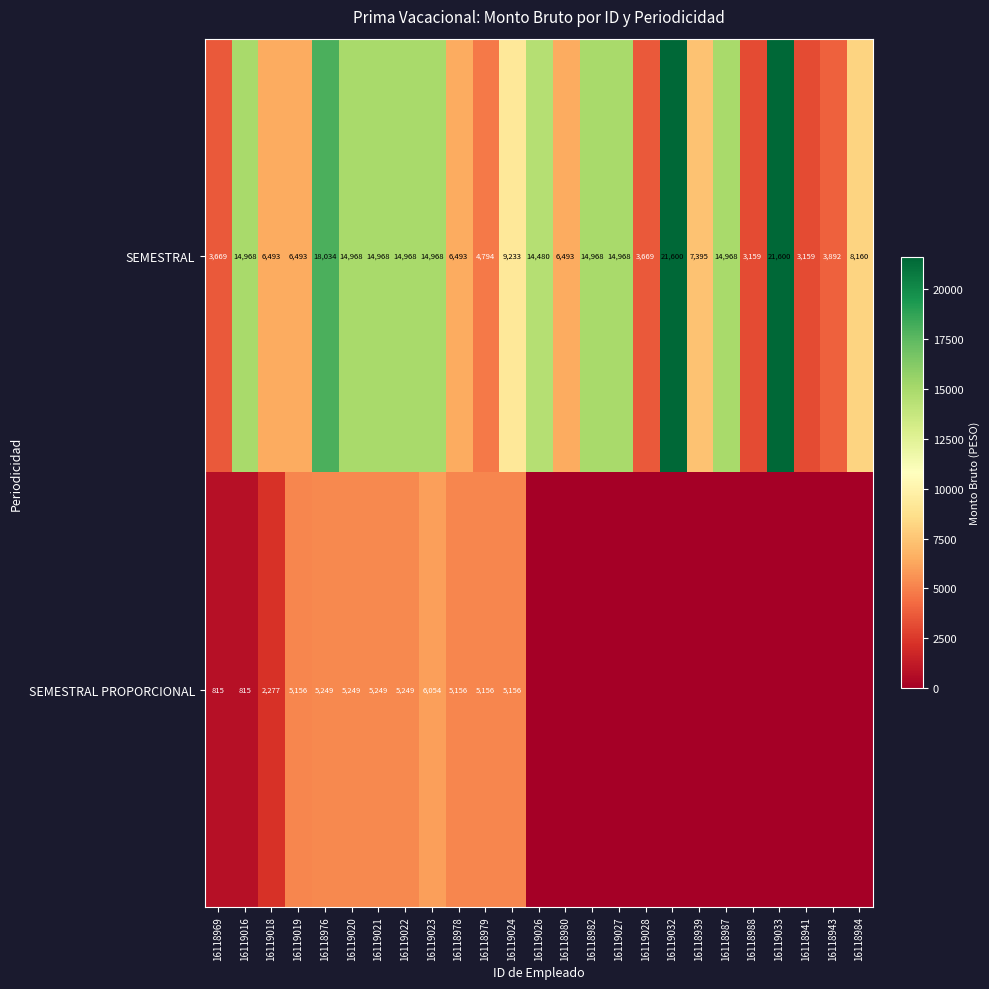

What is the total value across all series at 16119020?

20217